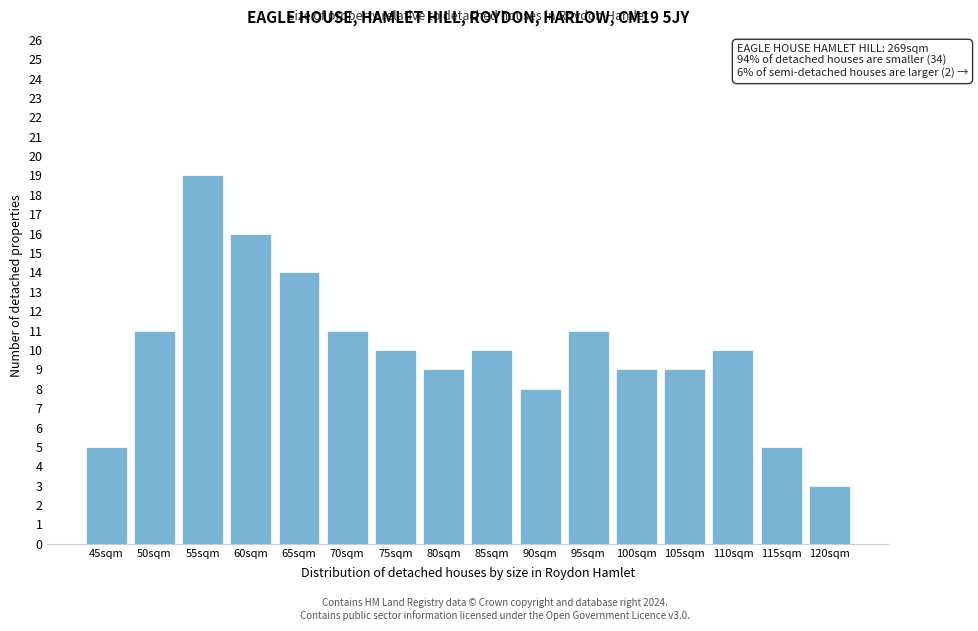

Reading left to right, list all the values displayed in this chart.

5	11	19	16	14	11	10	9	10	8	11	9	9	10	5	3